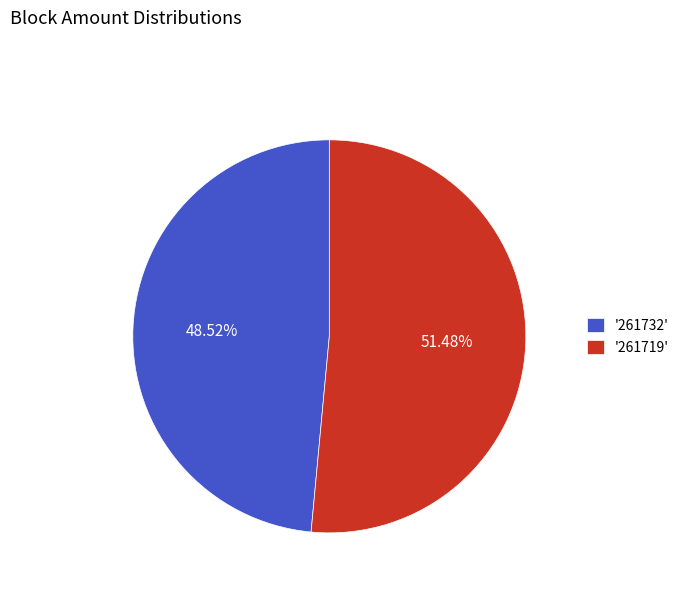

Is the sum of '261732' and '261719' greater than half?

Yes